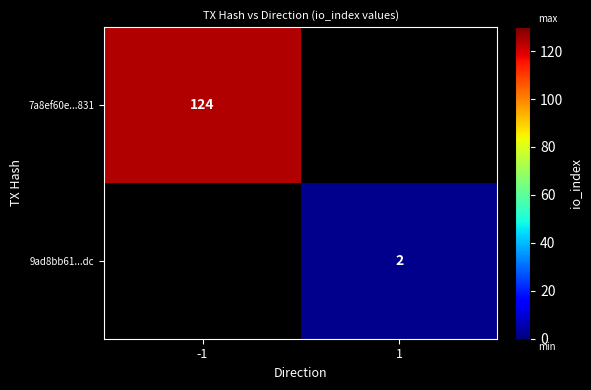

The 9ad8bb61...dc series shows 1 at 1. True or false?

False